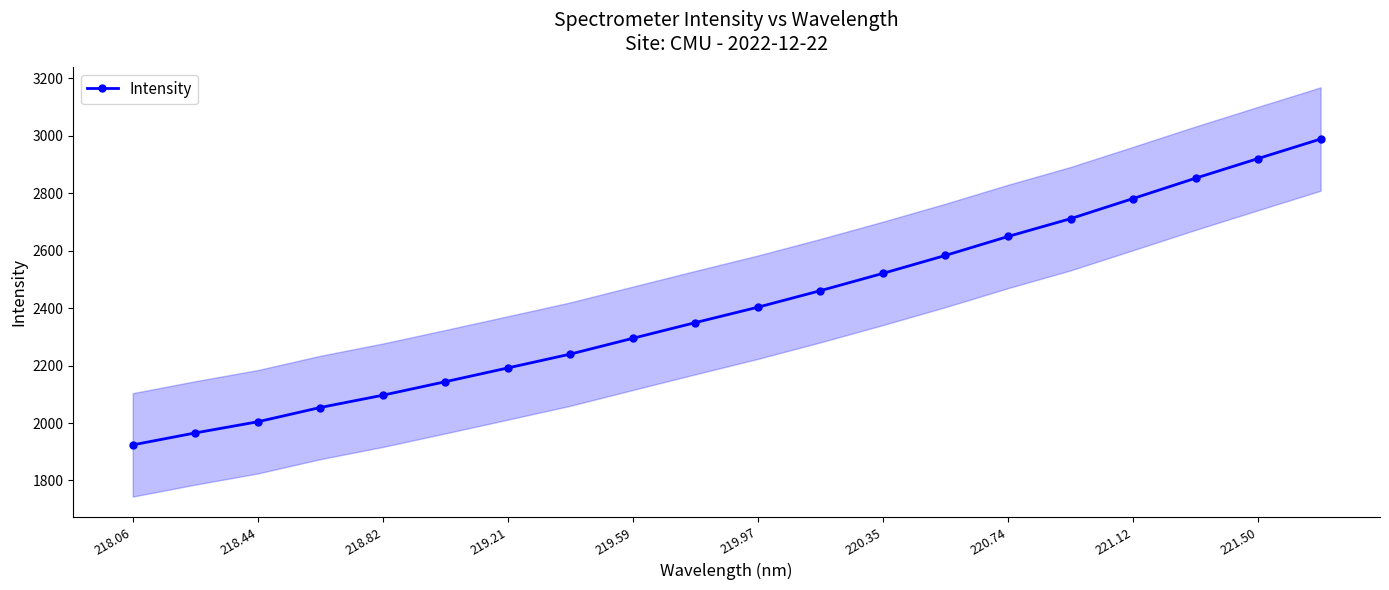

Which category has the lowest value in the Intensity series?

218.06